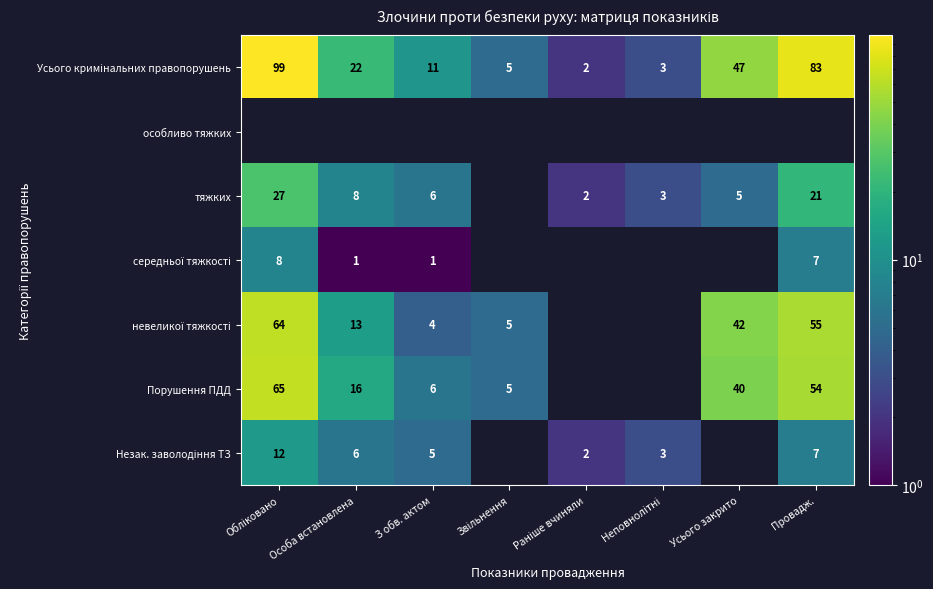

What is the minimum value shown in the chart?

1.0